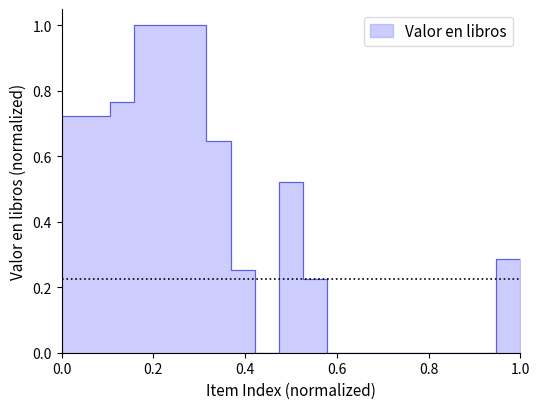

What is the difference between the maximum and minimum values?

1.0